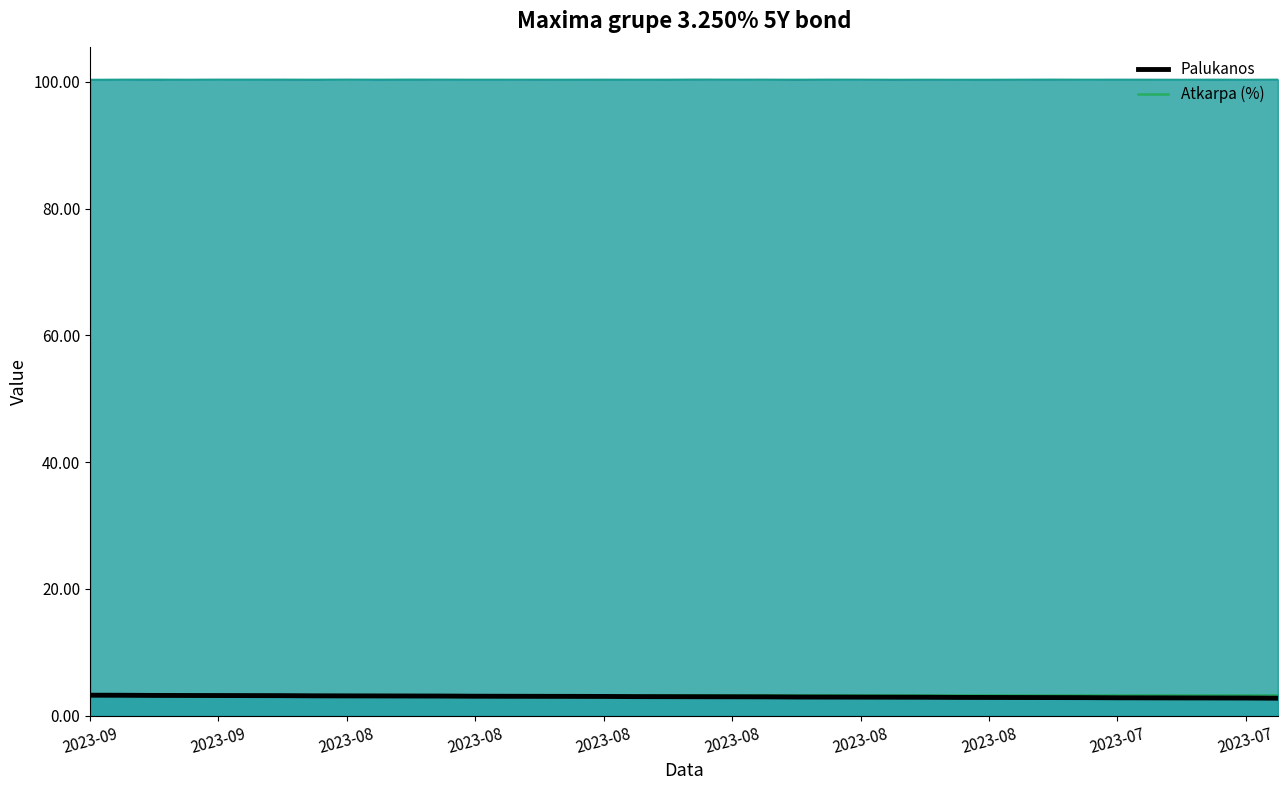

How many data points in Palukanos are less than 3?

18